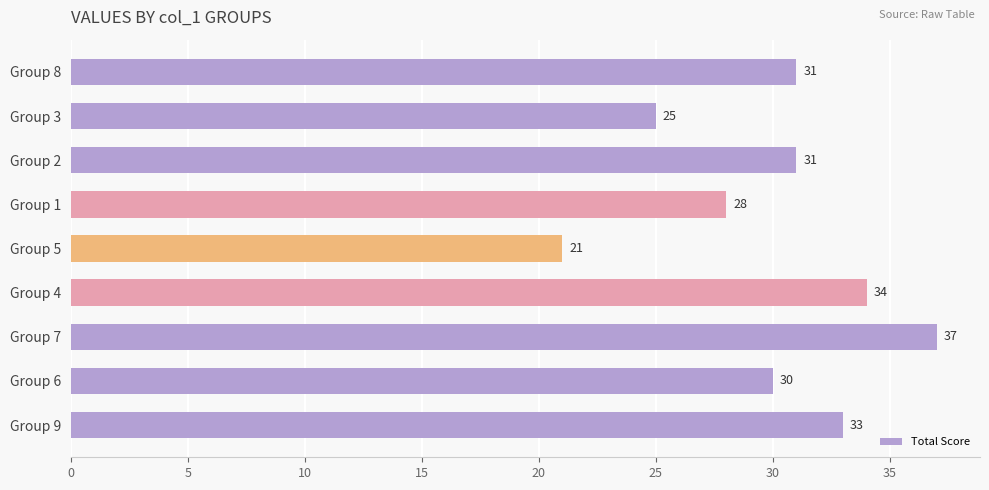

Where is the data nearest to the value 29?

Group 1